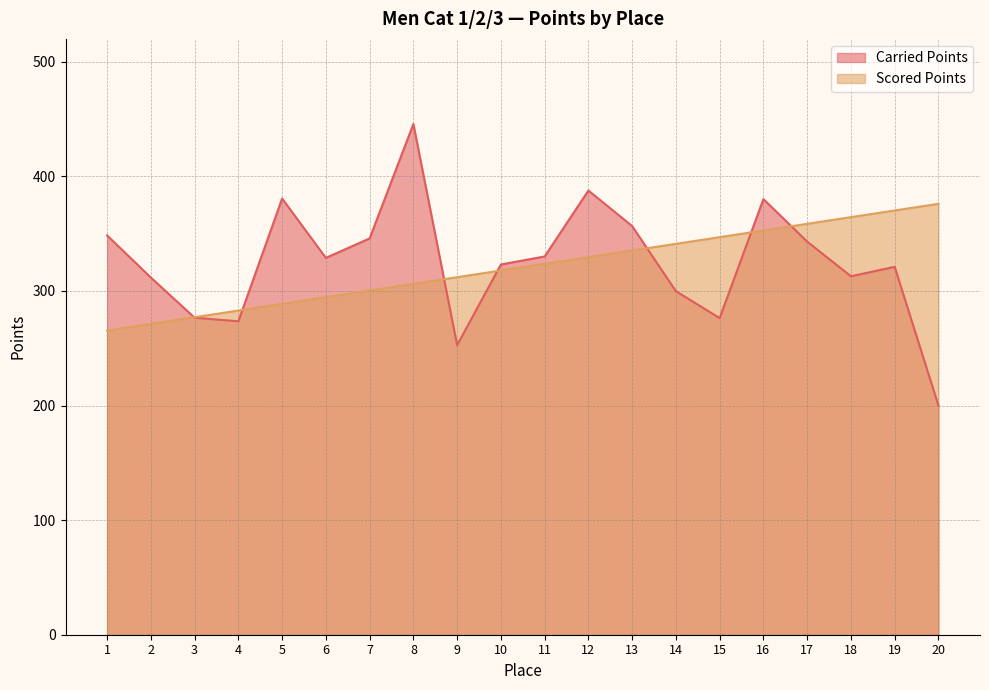

List the series in order of their overall mean, highest first.

Carried Points, Scored Points